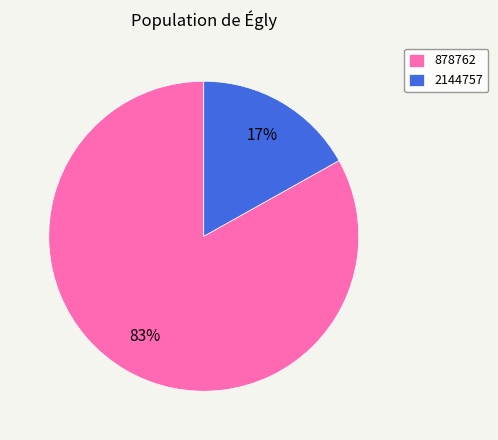

True or false: 878762 accounts for 75% of the total.

False